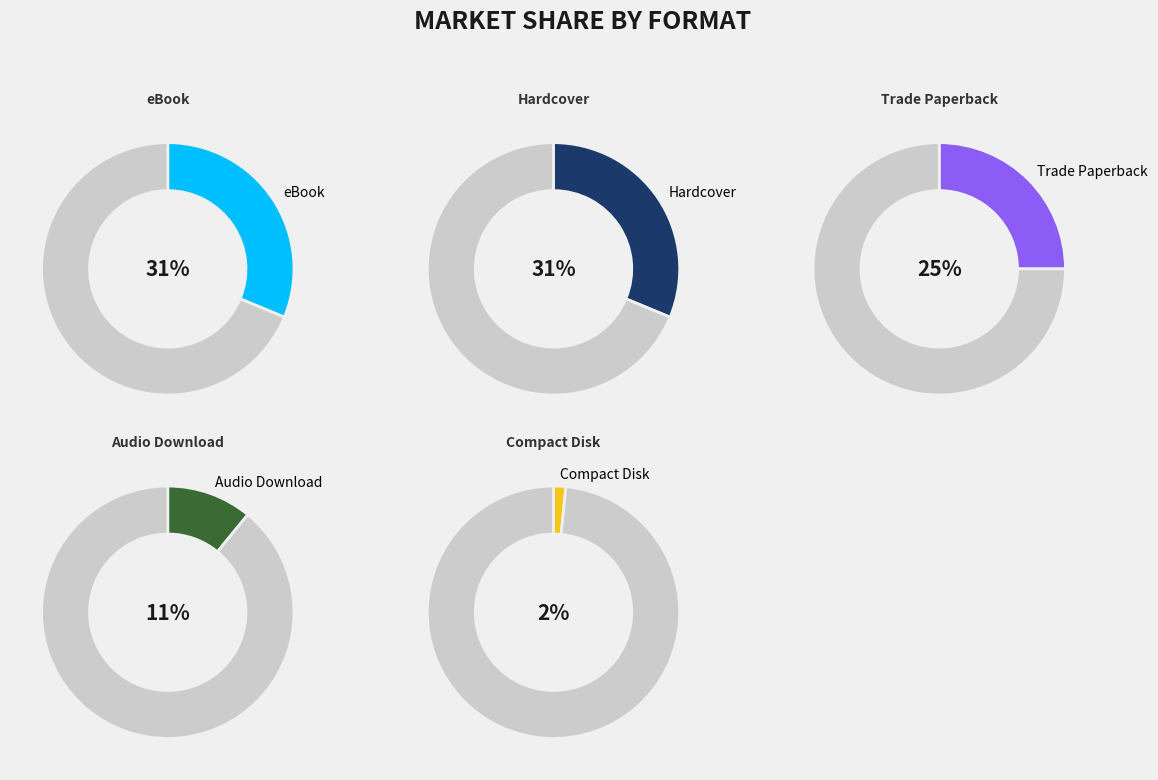

Approximately how many times larger is the value at Compact Disk compared to Trade Paperback?

0.1